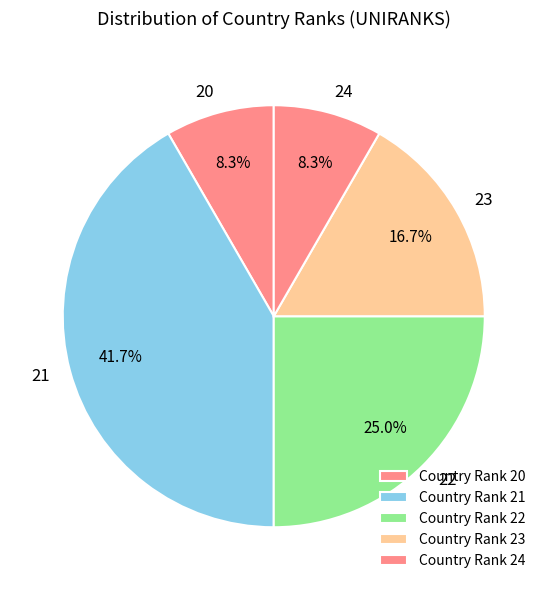

Does any single category account for the majority?

No